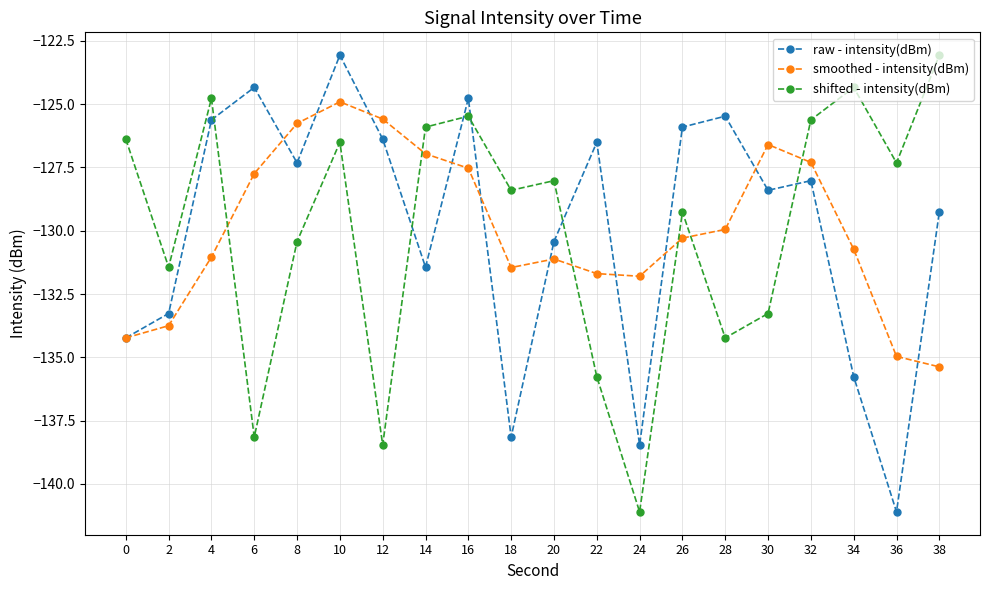

Which category has the lowest value in the raw - intensity(dBm) series?

36